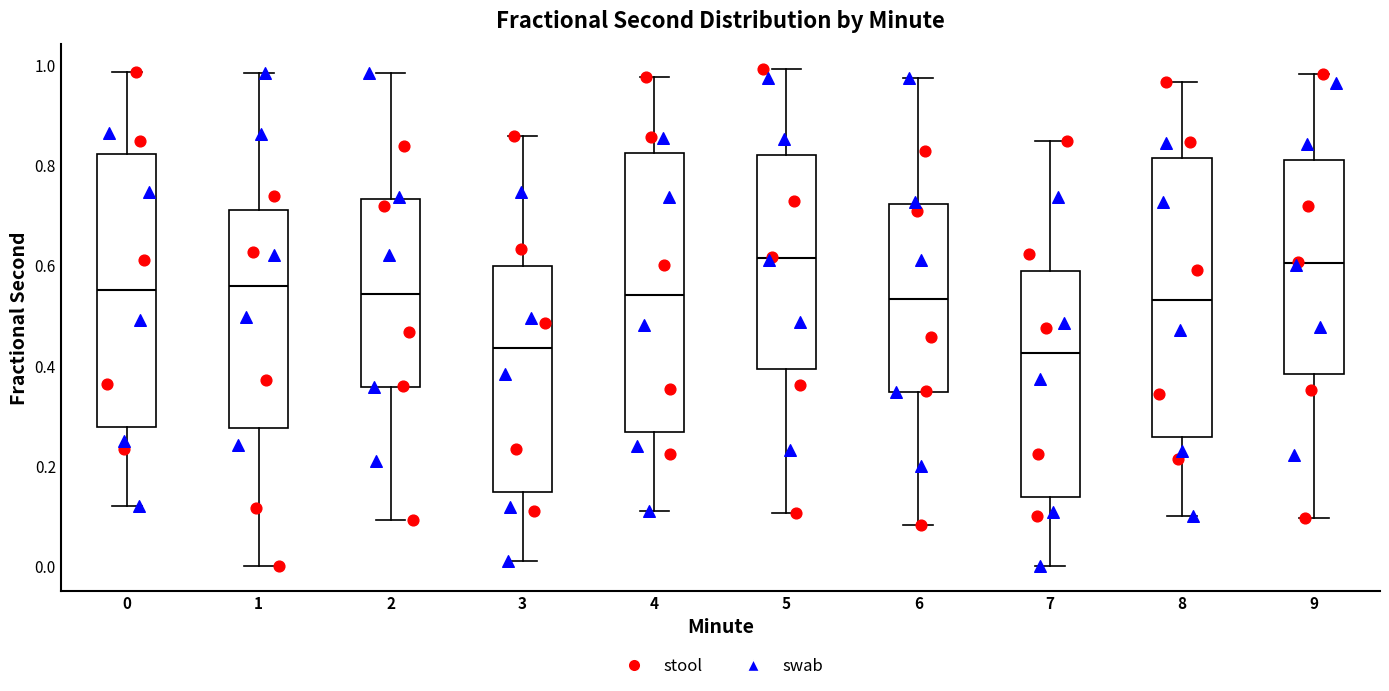

Reading left to right, transcribe this box plot: for each box, give where its median line is, the range the box spans, and where its two whiskers end, as read against the y-axis. The values are not printed on the chart, so give them approximately, as read against the axis.

0: median 0.56, box 0.28 to 0.82, whiskers 0.12 to 0.98
1: median 0.56, box 0.28 to 0.72, whiskers 0.00 to 0.98
2: median 0.54, box 0.36 to 0.74, whiskers 0.10 to 0.98
3: median 0.44, box 0.14 to 0.60, whiskers 0.02 to 0.86
4: median 0.54, box 0.26 to 0.82, whiskers 0.12 to 0.98
5: median 0.62, box 0.40 to 0.82, whiskers 0.10 to 1.00
6: median 0.54, box 0.34 to 0.72, whiskers 0.08 to 0.98
7: median 0.42, box 0.14 to 0.58, whiskers 0.00 to 0.84
8: median 0.54, box 0.26 to 0.82, whiskers 0.10 to 0.96
9: median 0.60, box 0.38 to 0.82, whiskers 0.10 to 0.98